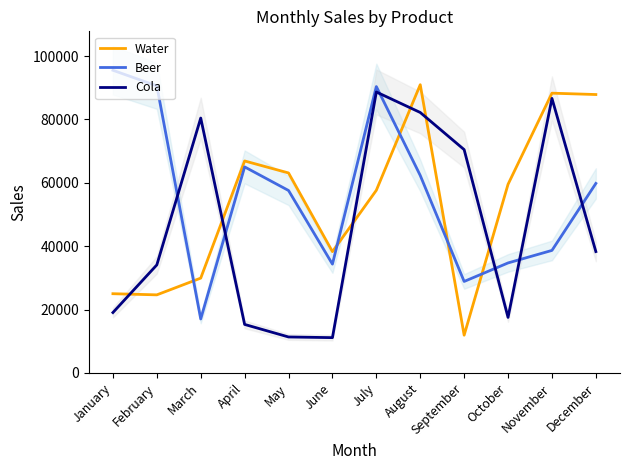

What is the highest value of the Cola series?

88672